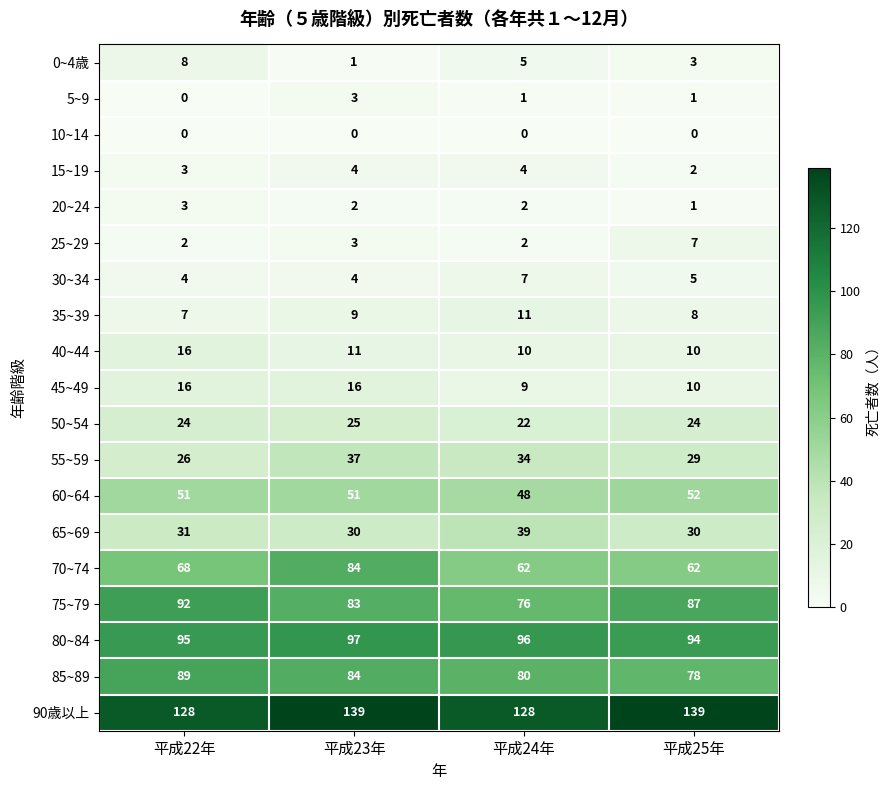

What is the sum of the 20~24 values at 平成24年 and 平成23年?

4